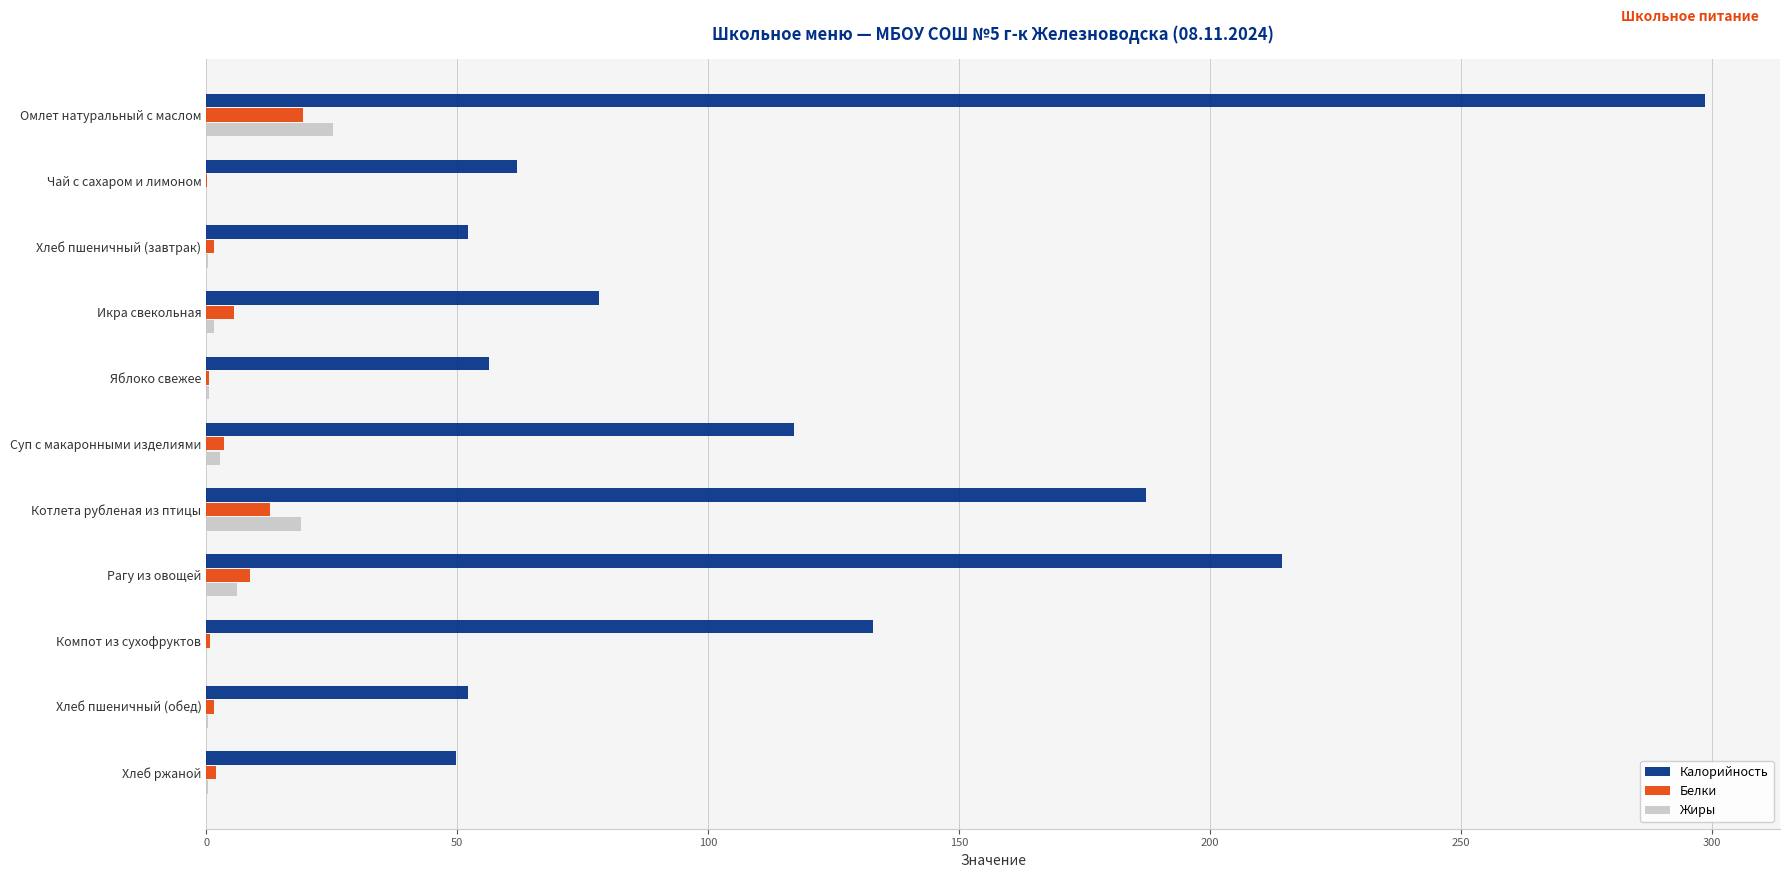

What is the sum of all Калорийность values?

1300.8